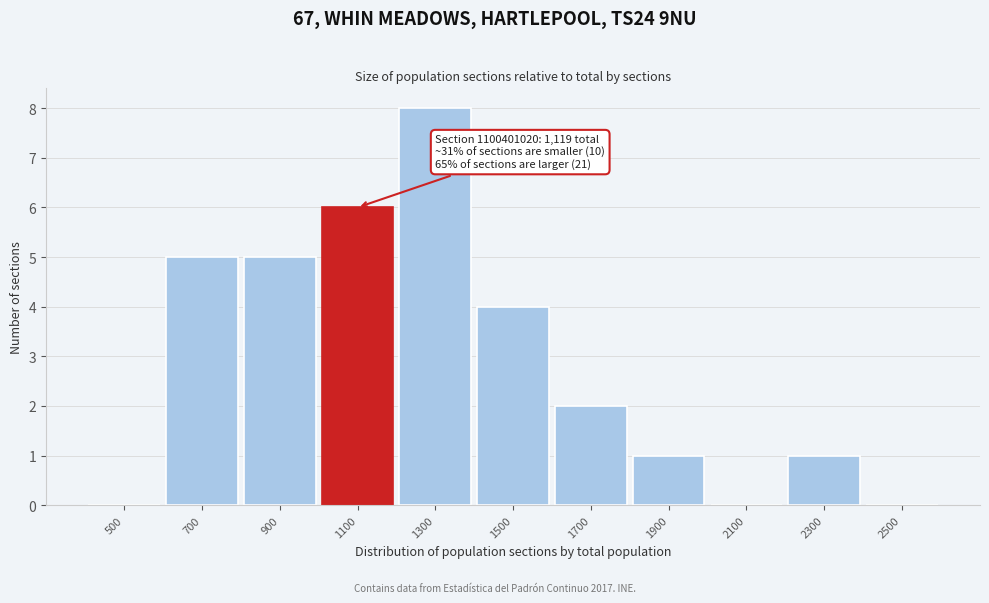

Reading left to right, what are all the values shown in this chart?

500=0	700=5	900=5	1100=6	1300=8	1500=4	1700=2	1900=1	2100=0	2300=1	2500=0